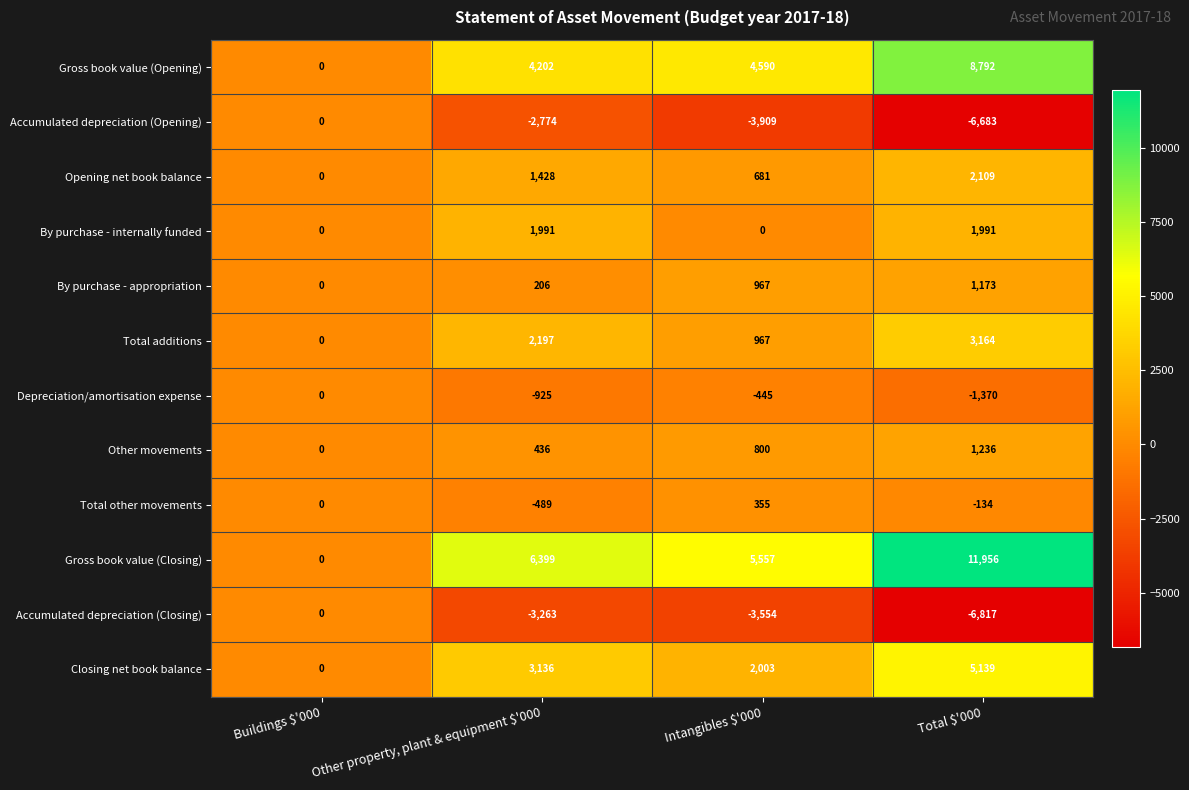

How many series are shown in this chart?

12